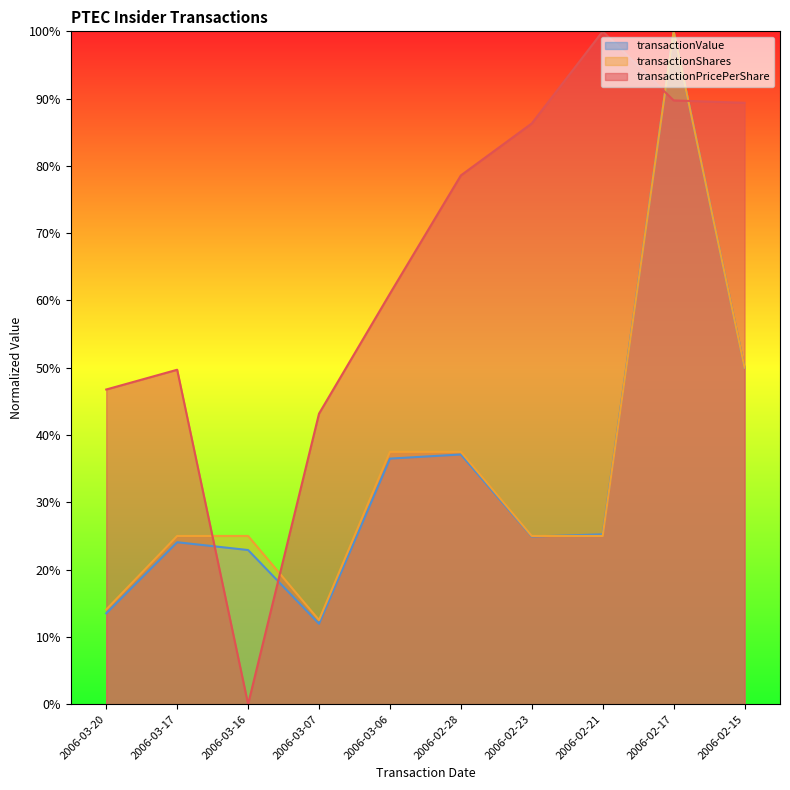

At which category does the chart reach its peak across all series?

2006-02-17